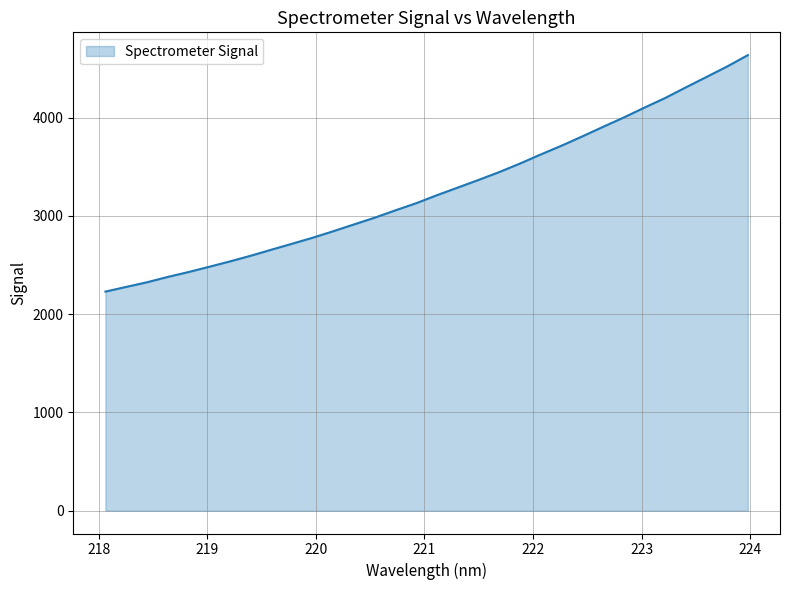

What is the difference between the maximum and minimum values?

2406.5